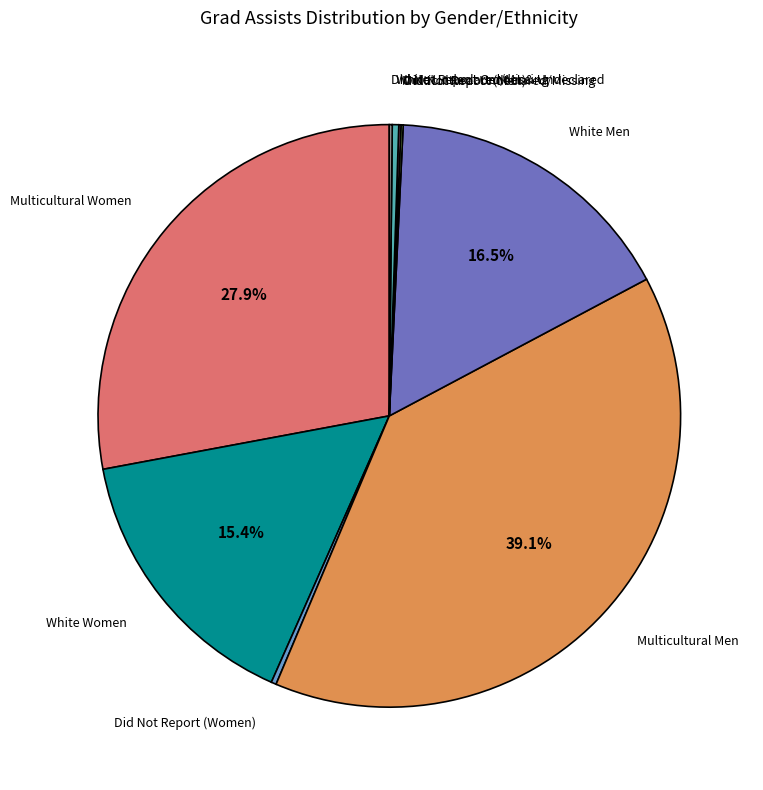

Is there any slice that represents more than half of the pie?

No